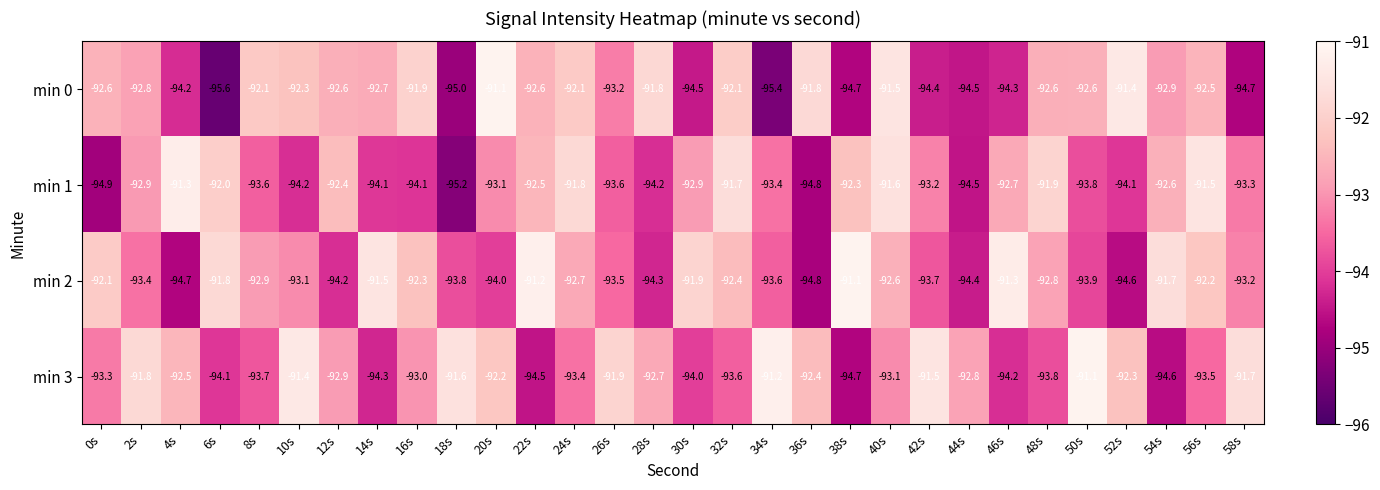

Which series changed the most between 4s and 20s?

min 0